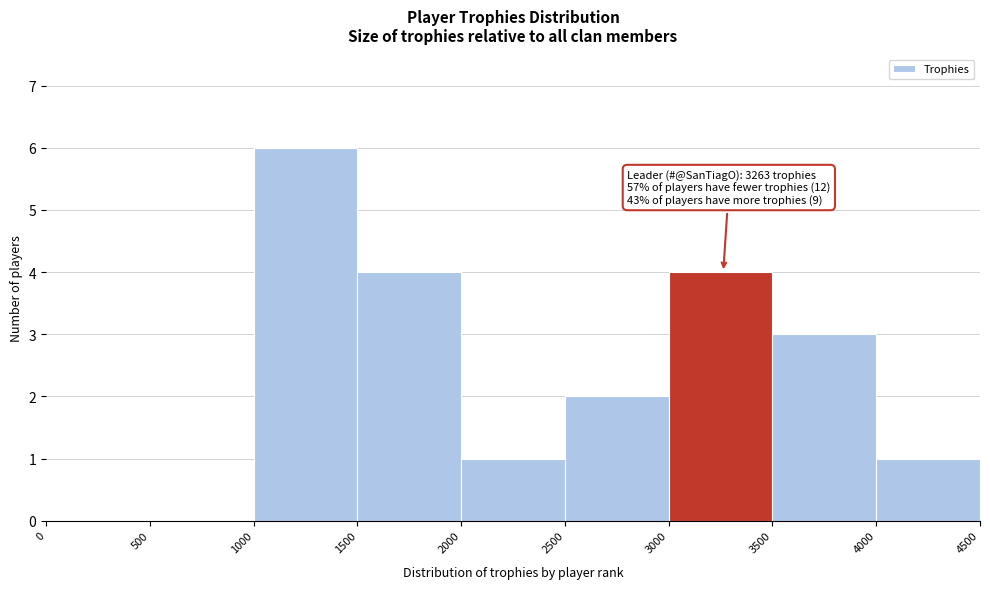

Over which range of the x-axis is the bar tallest?

1000 to 1500